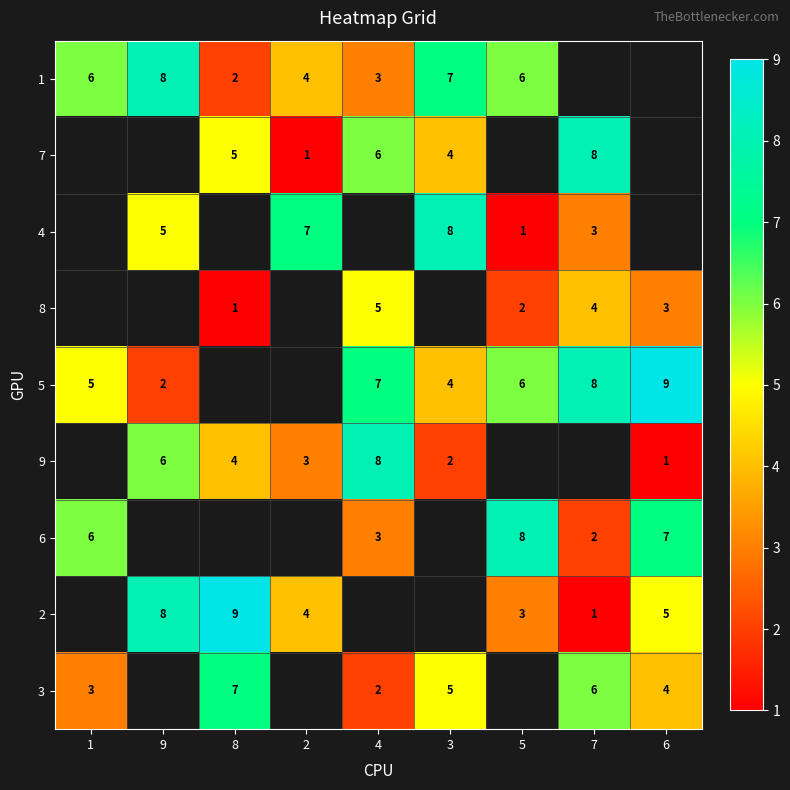

Is the value of 5 at 4 greater than the value of 2 at 7?

Yes